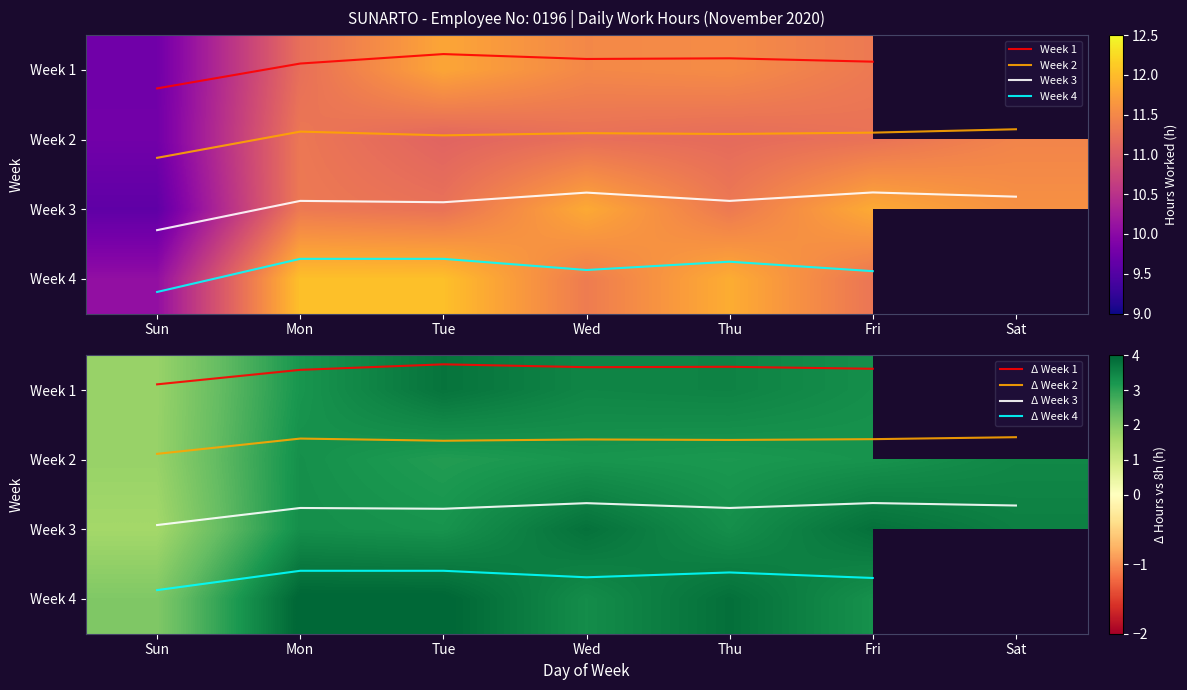

At how many categories does at least one series exceed 1?

7